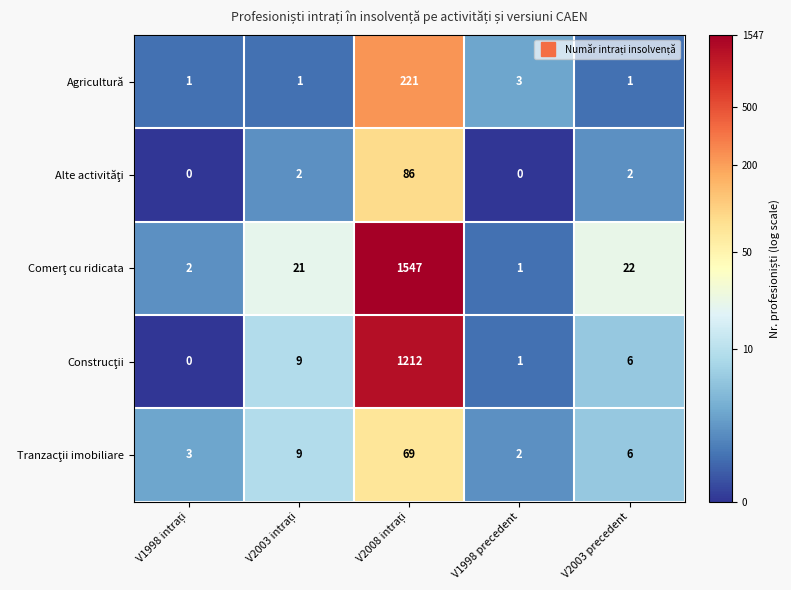

What is the total value across all series at V1998 precedent?

7